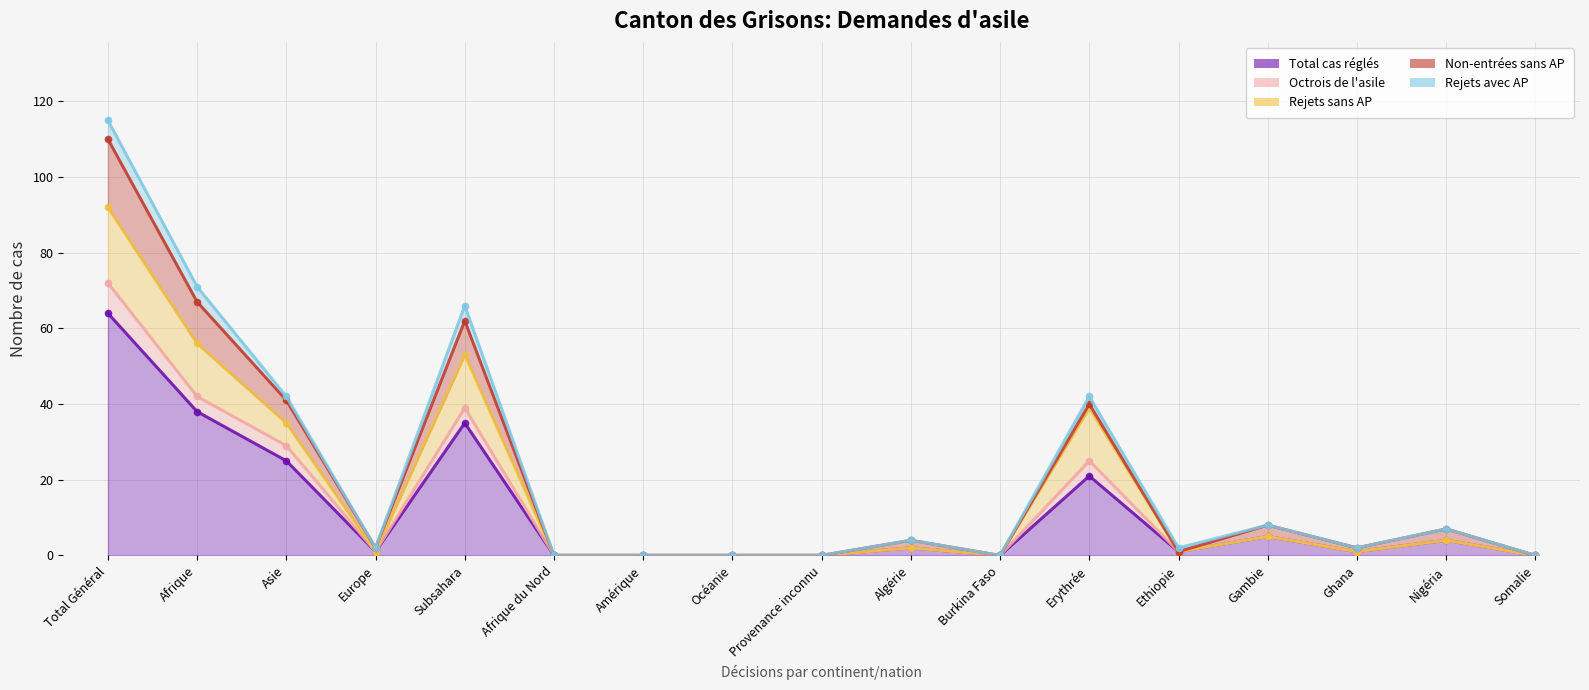

How many lines are shown in the chart?

5